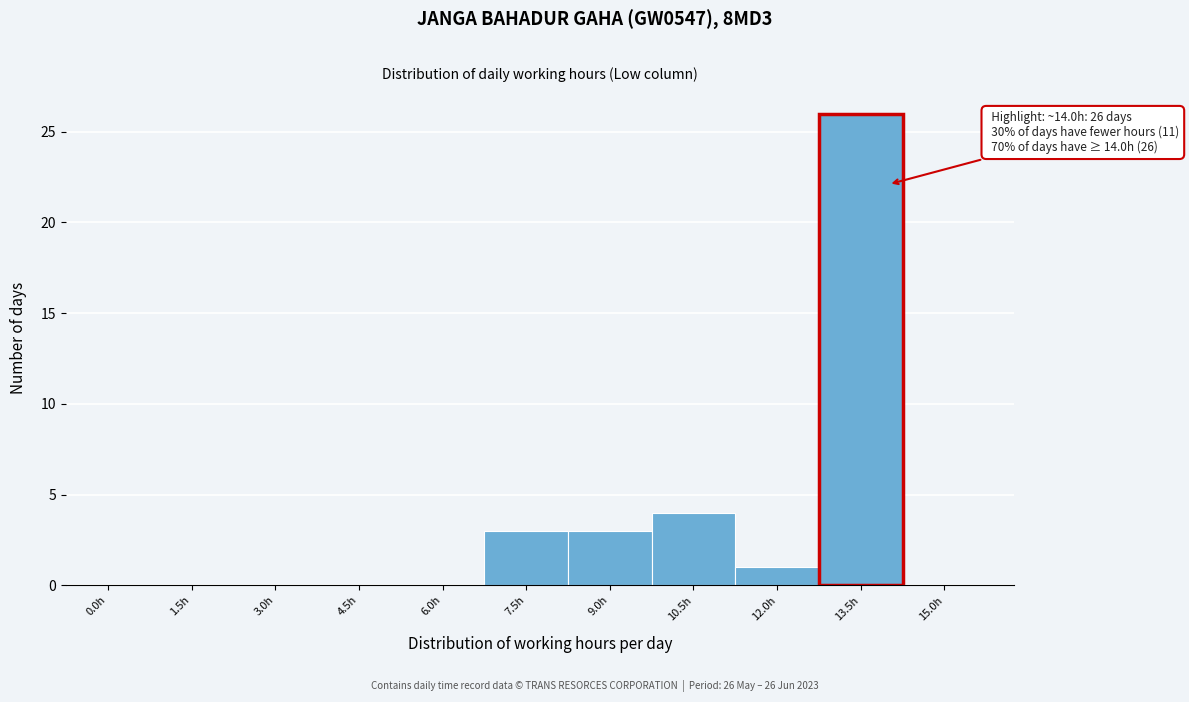

Reading right to left, transcribe all the data shown in this chart.

15.0h=0	13.5h=26	12.0h=1	10.5h=4	9.0h=3	7.5h=3	6.0h=0	4.5h=0	3.0h=0	1.5h=0	0.0h=0